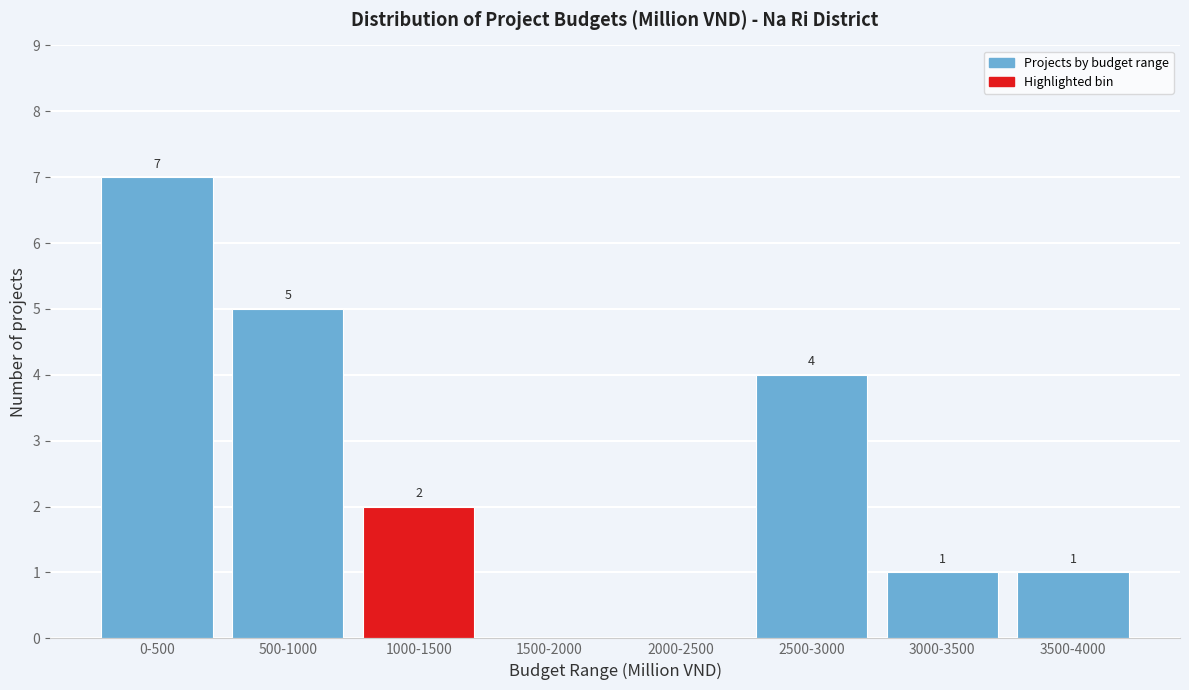

Reading left to right, extract all data points from this chart.

0-500=7	500-1000=5	1000-1500=2	1500-2000=0	2000-2500=0	2500-3000=4	3000-3500=1	3500-4000=1